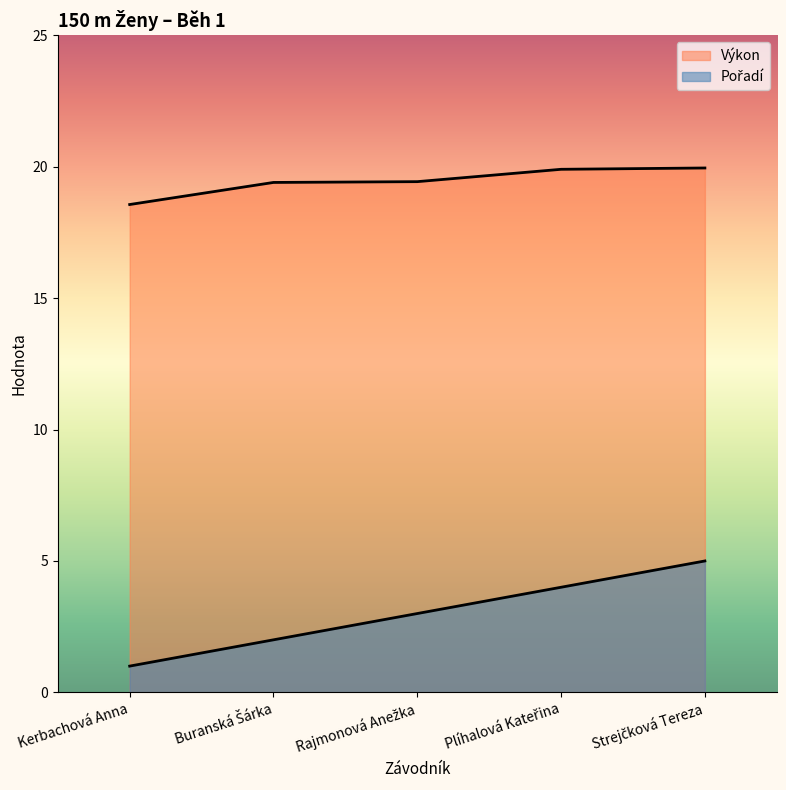

What is the highest value of the Výkon series?

19.9